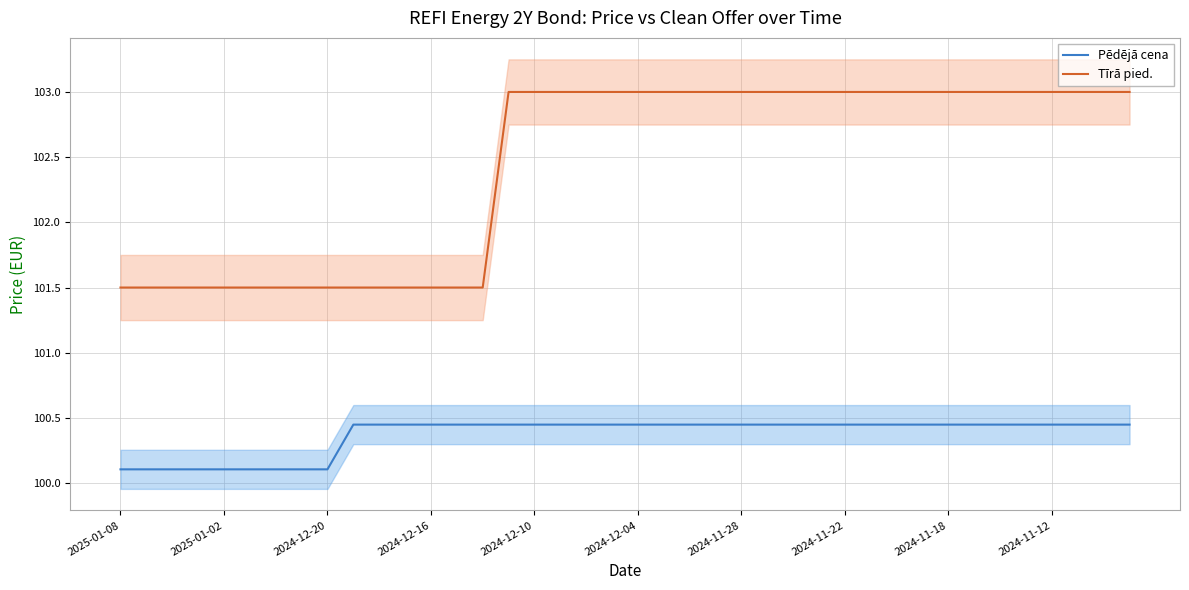

How many series are shown in this chart?

2